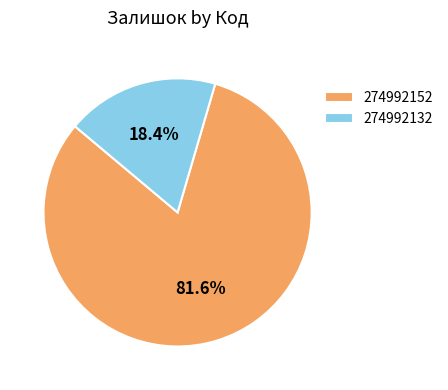

Rank the categories by value from lowest to highest.

274992132, 274992152